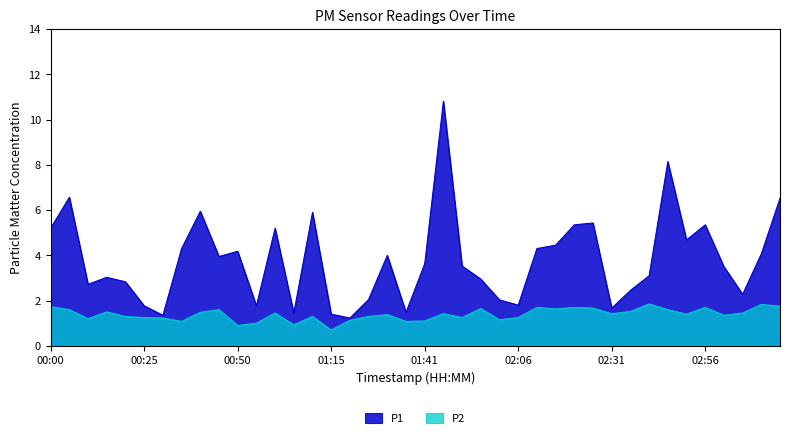

True or false: P1 has a value of 0.4 at 01:20.

False